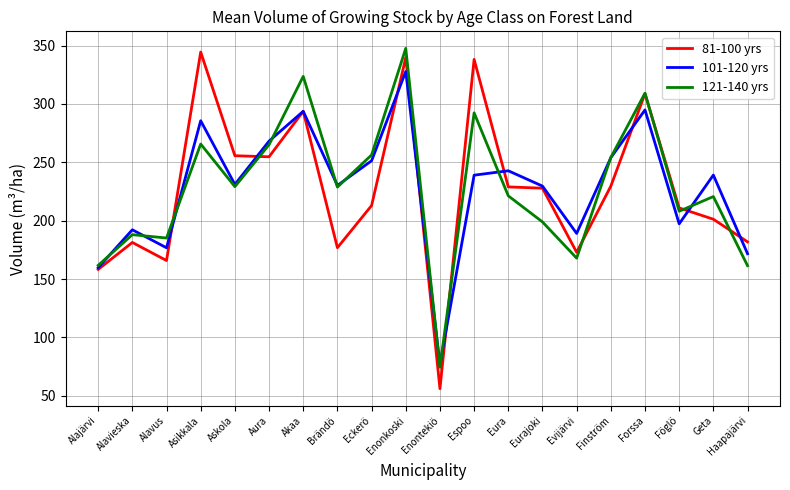

Where is the first local maximum for 121-140 yrs?

Alavieska